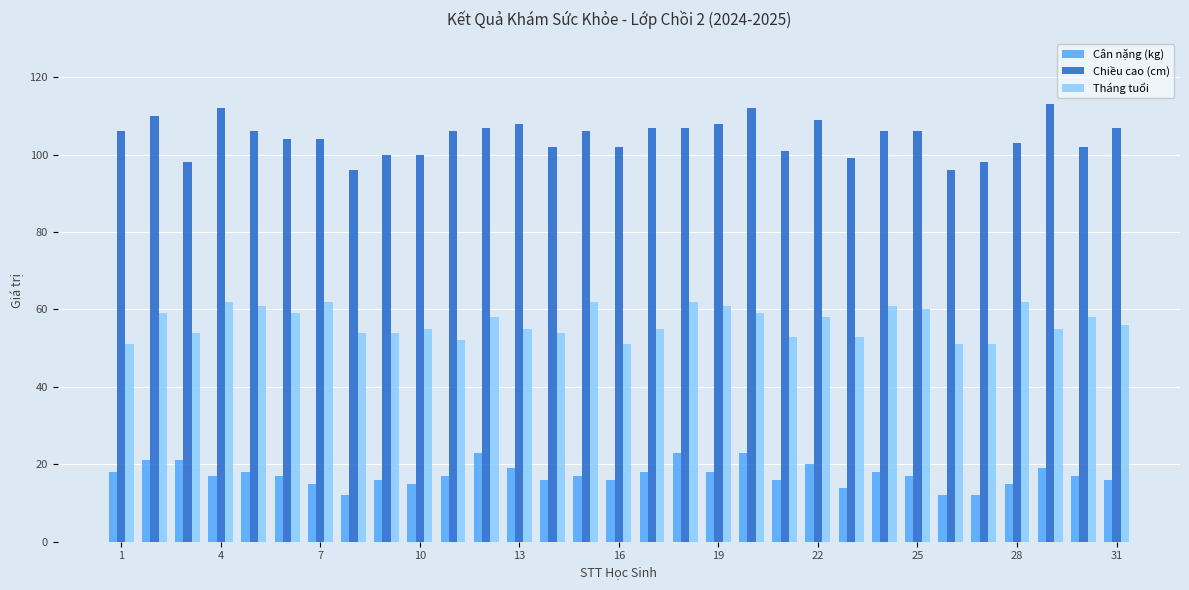

List the series in order of their overall mean, highest first.

Chiều cao (cm), Tháng tuổi, Cân nặng (kg)